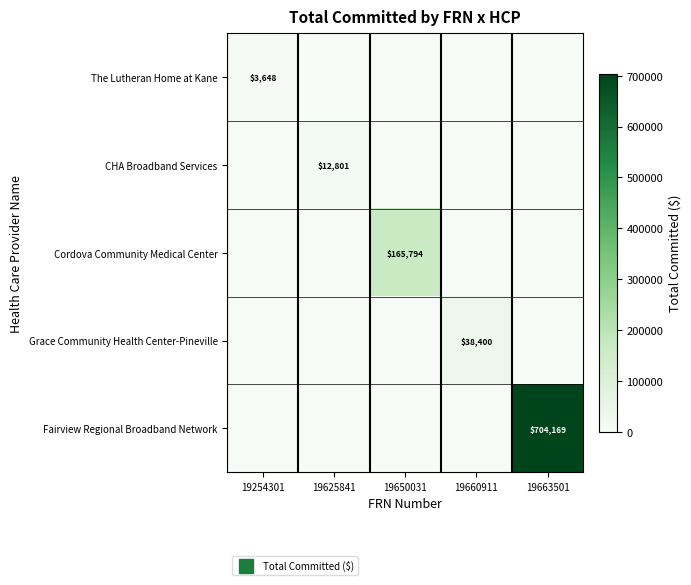

What is the maximum value for Cordova Community Medical Center?

165794.2